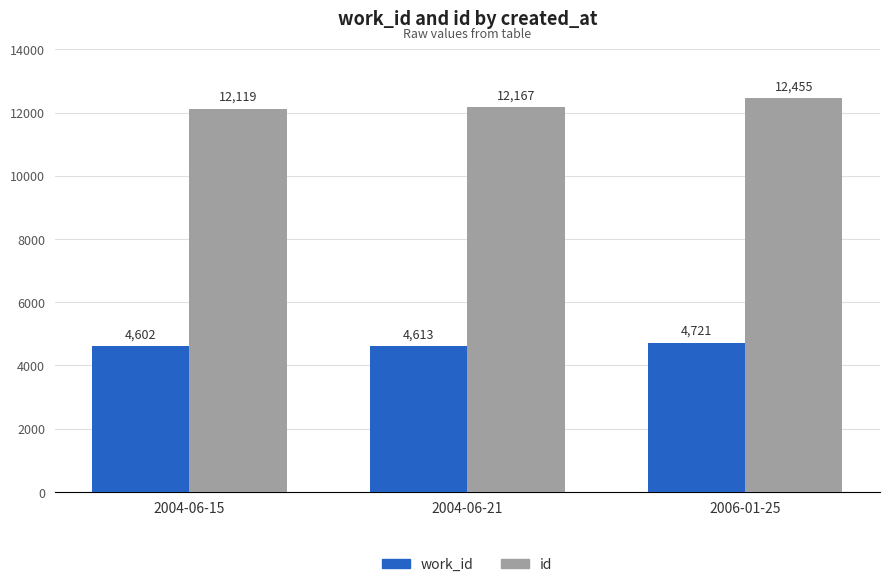

Which series has the largest total across all categories?

id